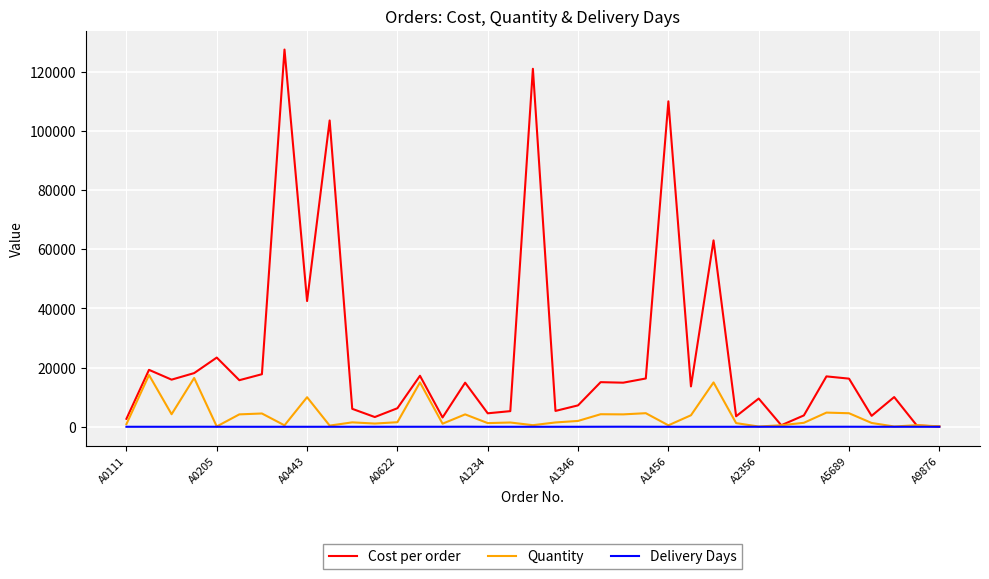

What is the greatest value displayed?

127500.0